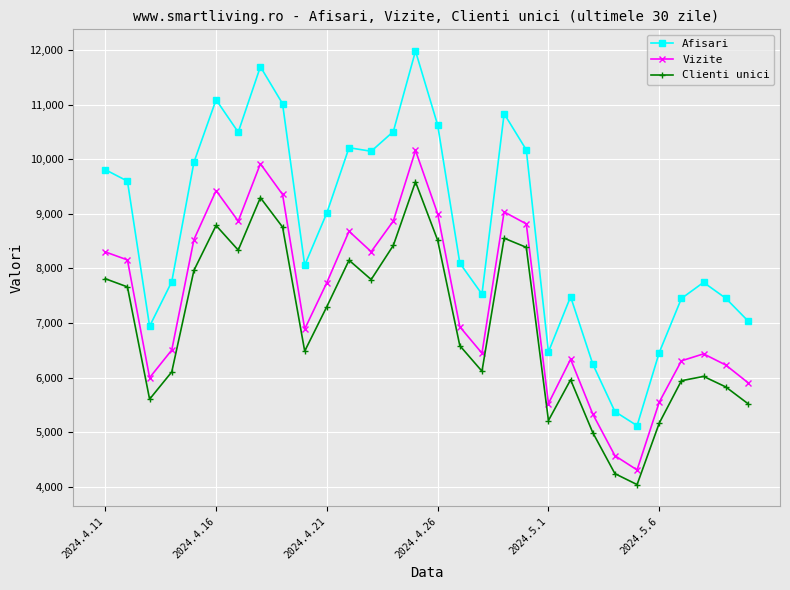

What is the highest value of the Clienti unici series?

9586